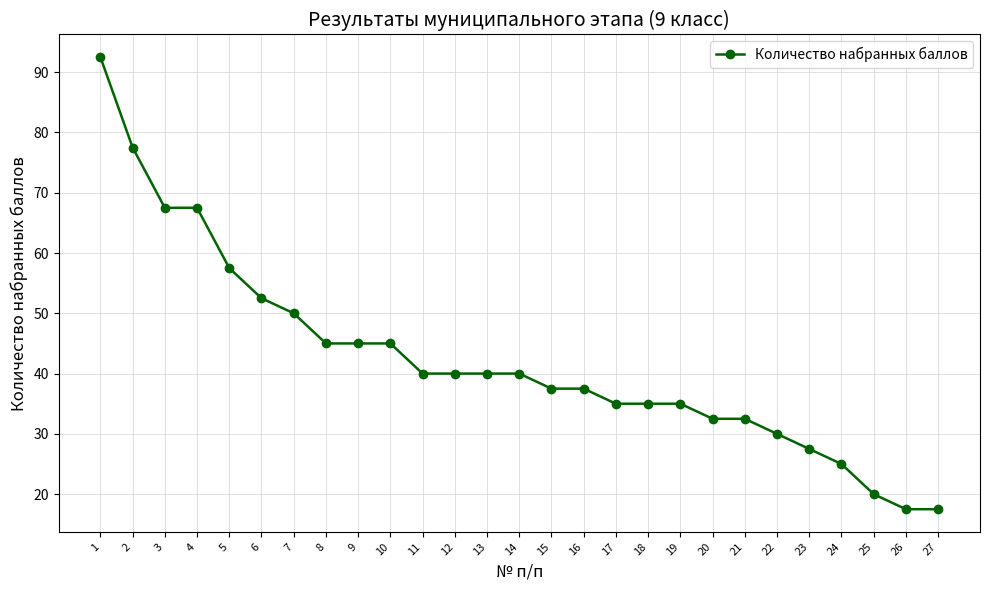

How many values are below 40?

13